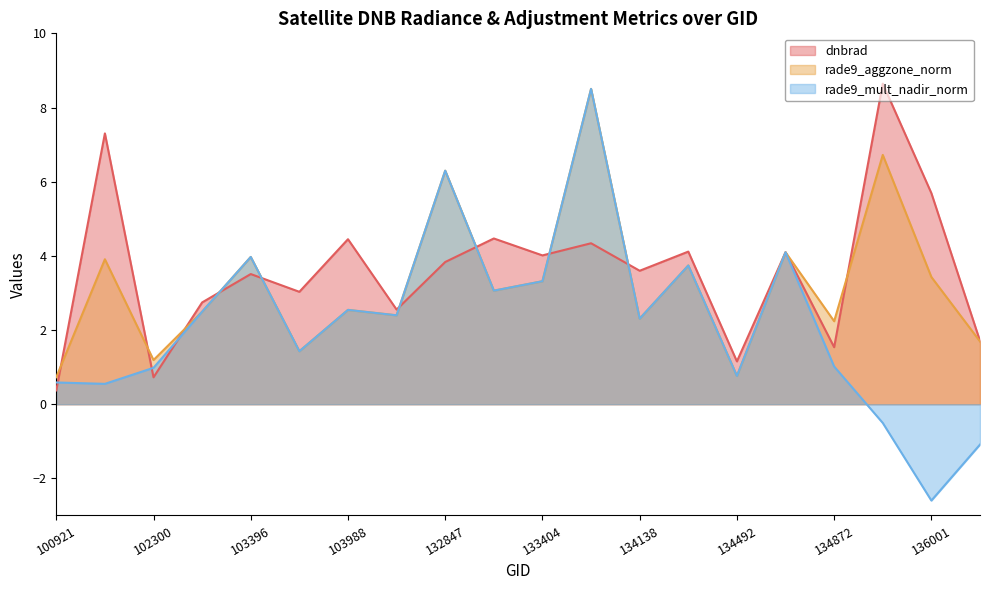

Which series has the largest range (max minus min)?

rade9_mult_nadir_norm